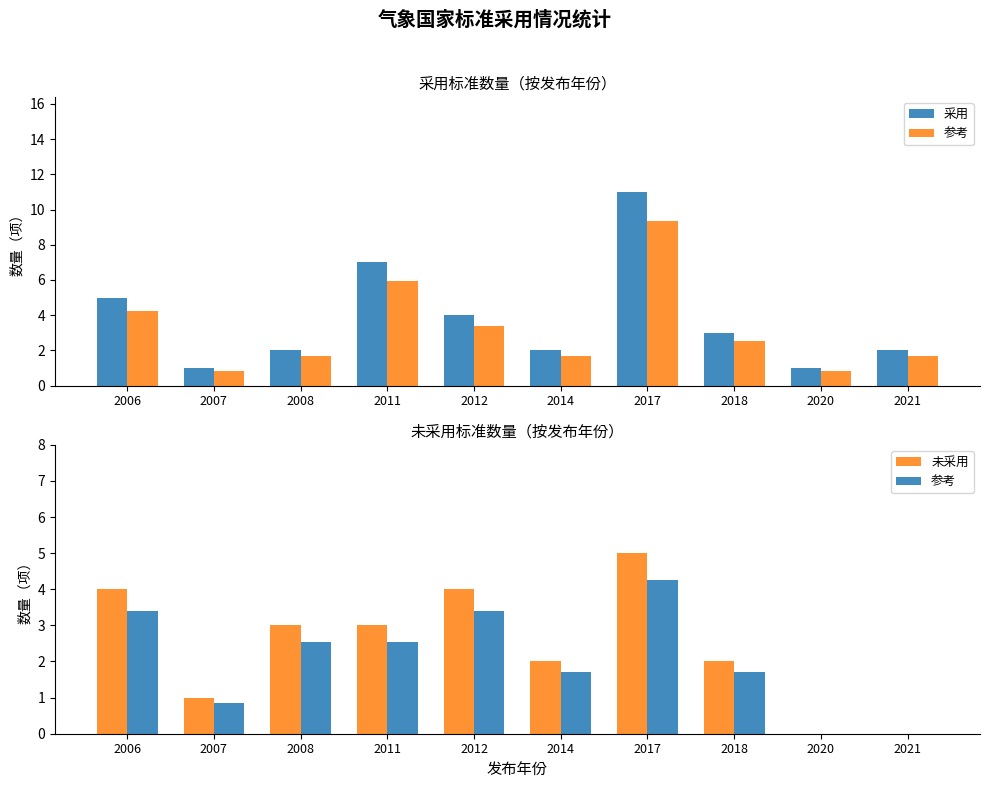

What is the approximate value of 采用 at 2012?

4.0